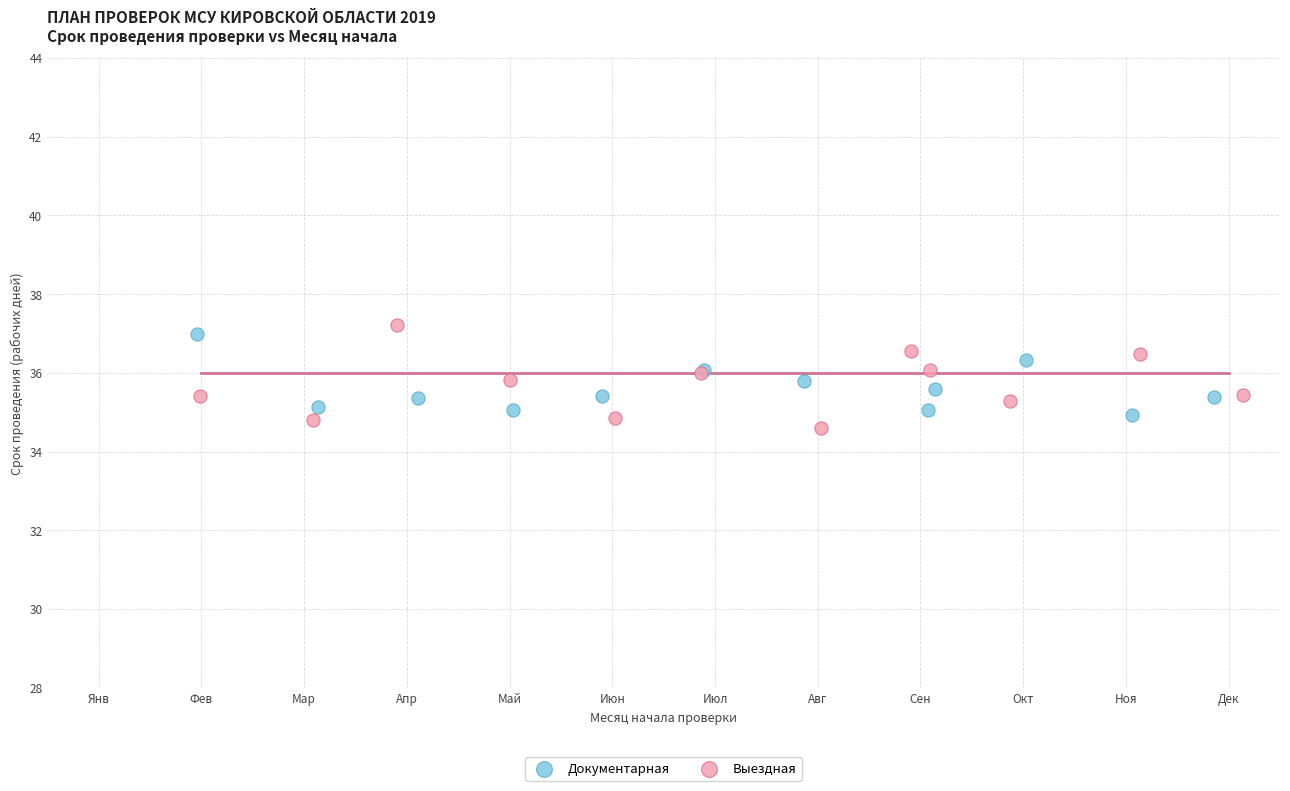

Which series contains the lowest Y value?

Выездная